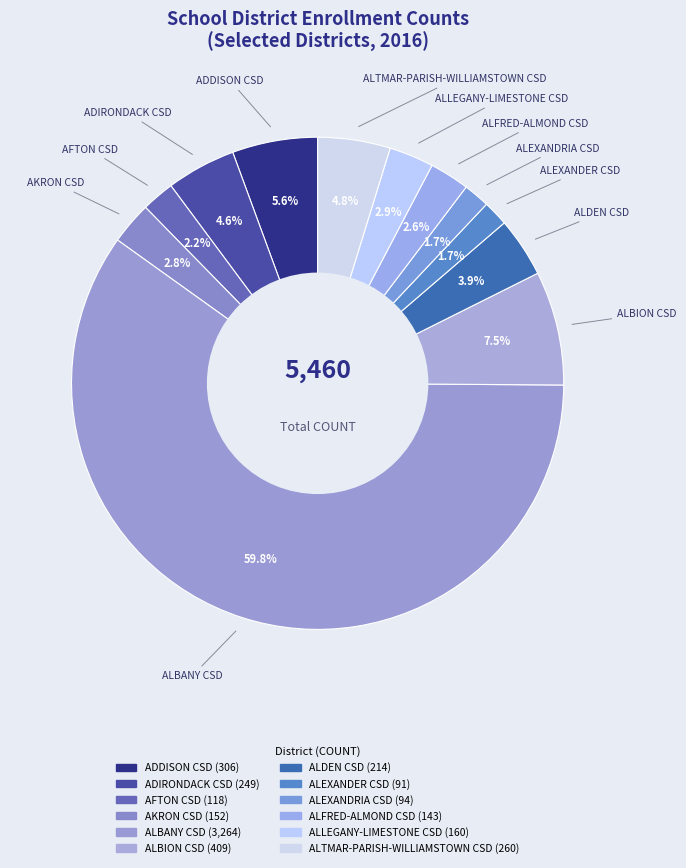

How many segments does this pie chart have?

12